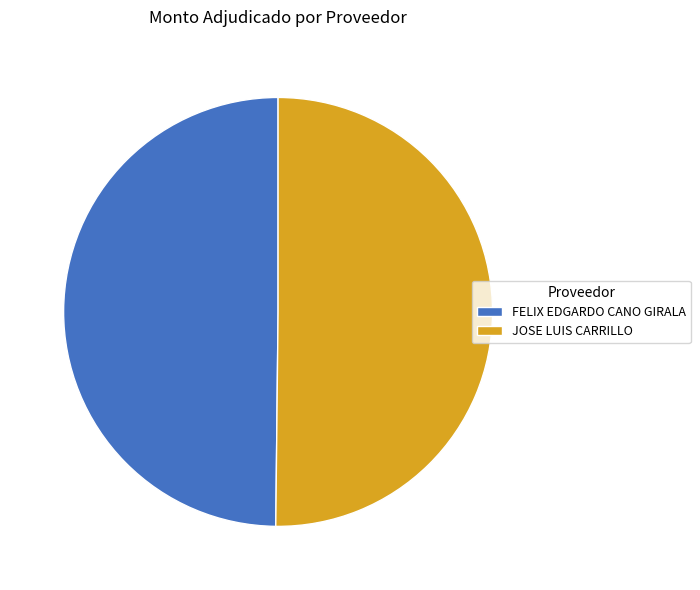

Do JOSE LUIS CARRILLO and FELIX EDGARDO CANO GIRALA together represent more than half of the pie?

Yes